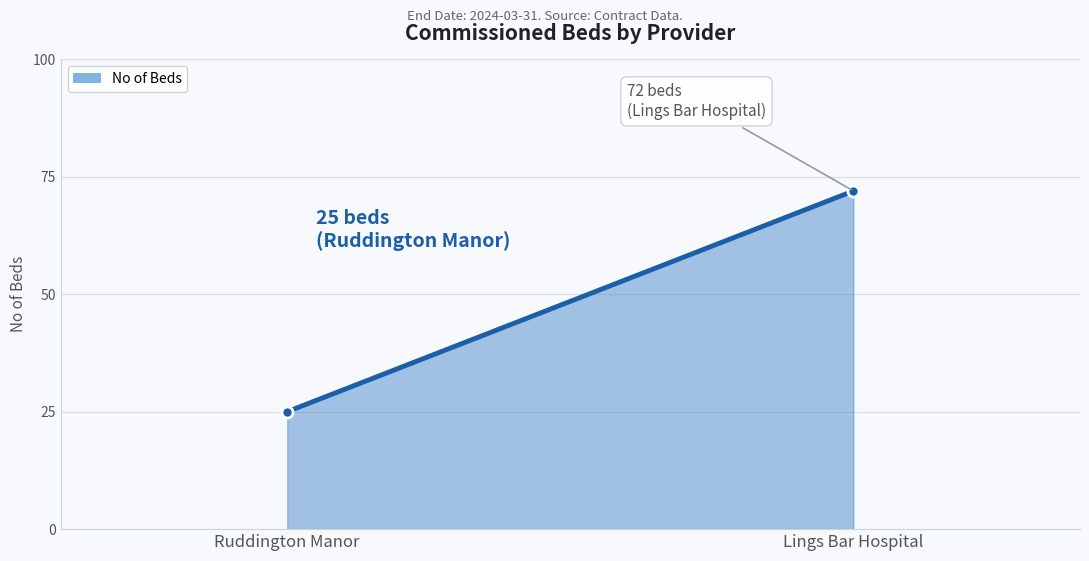

What is the label of the 2nd point from the left?

Lings Bar Hospital